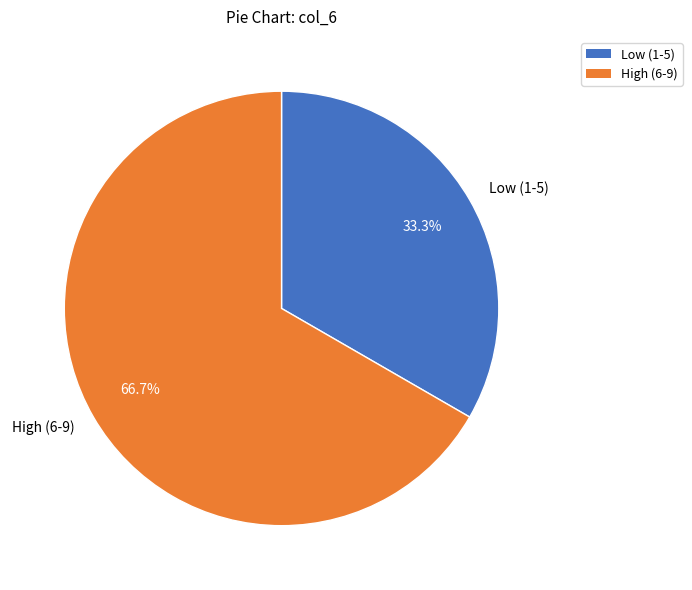

What is the majority slice?

High (6-9)